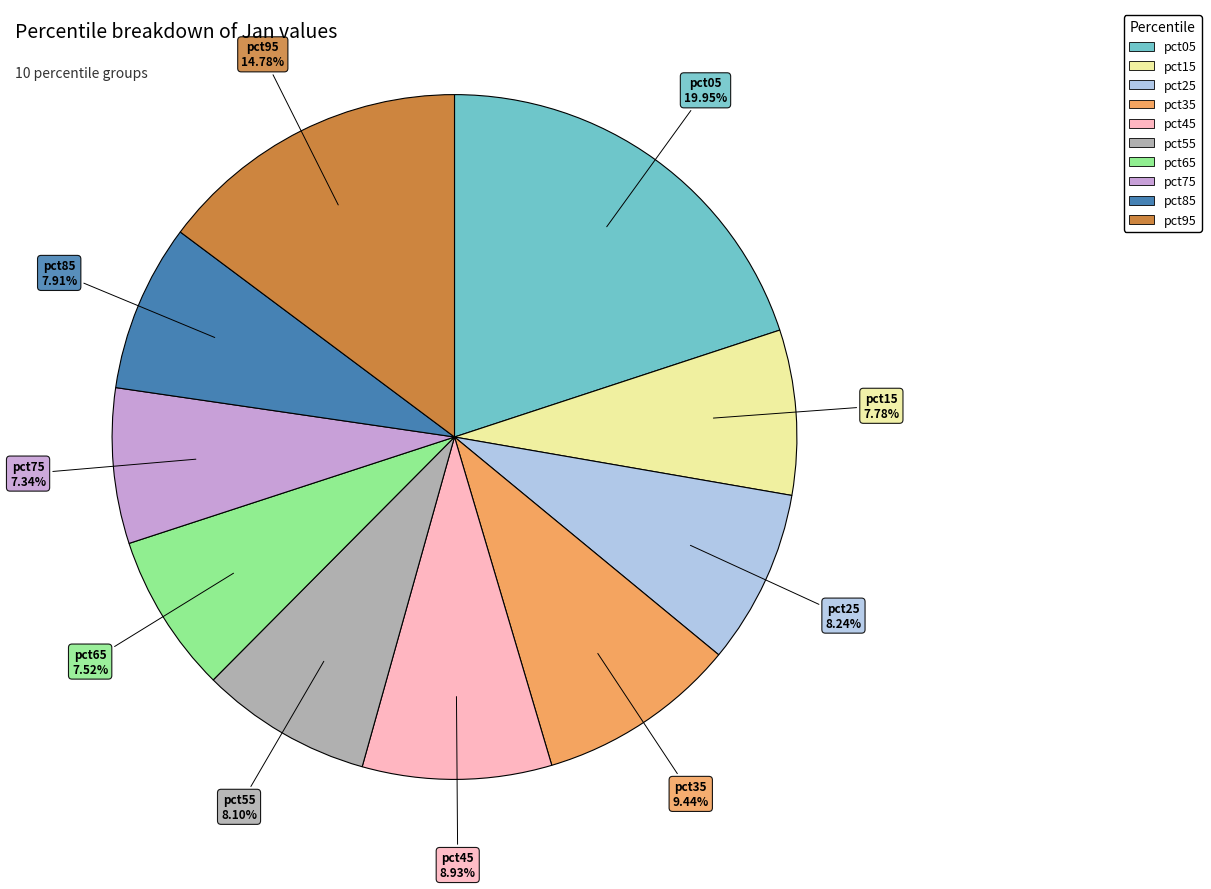

Is there a majority slice in this chart?

No